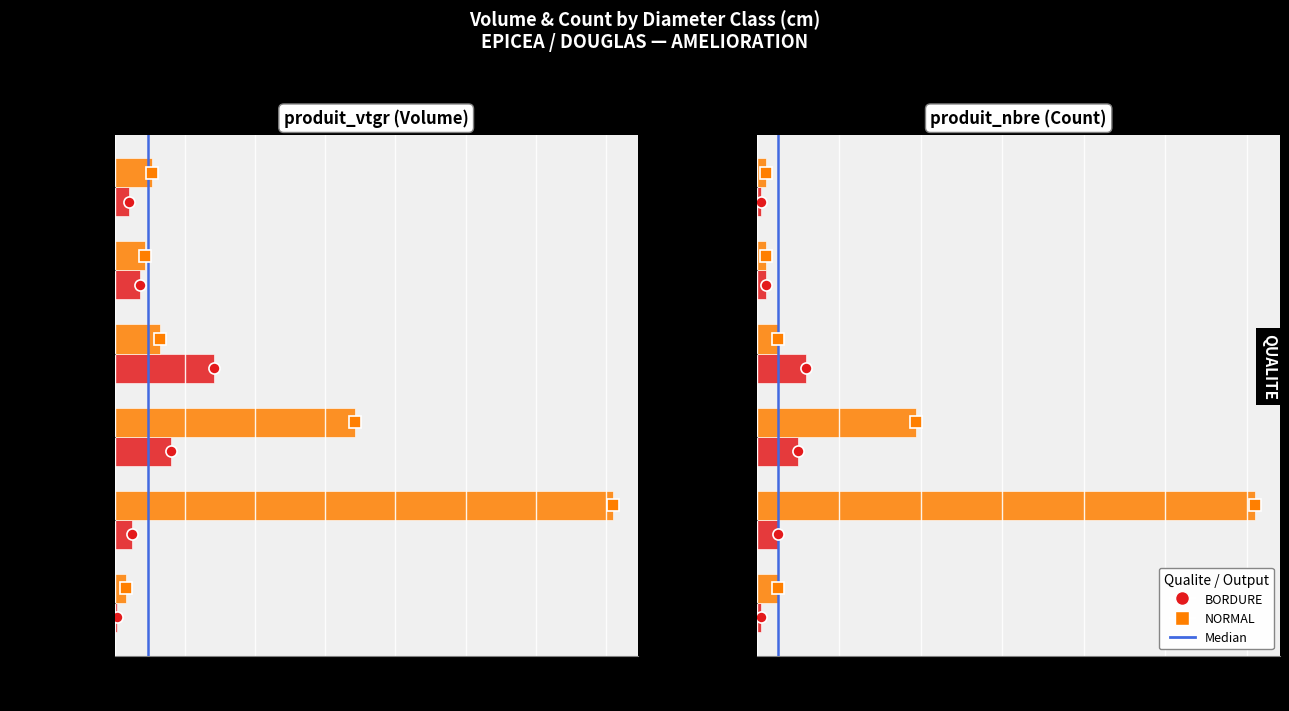

What is the difference between the maximum and minimum values in the BORDURE series?

27.6